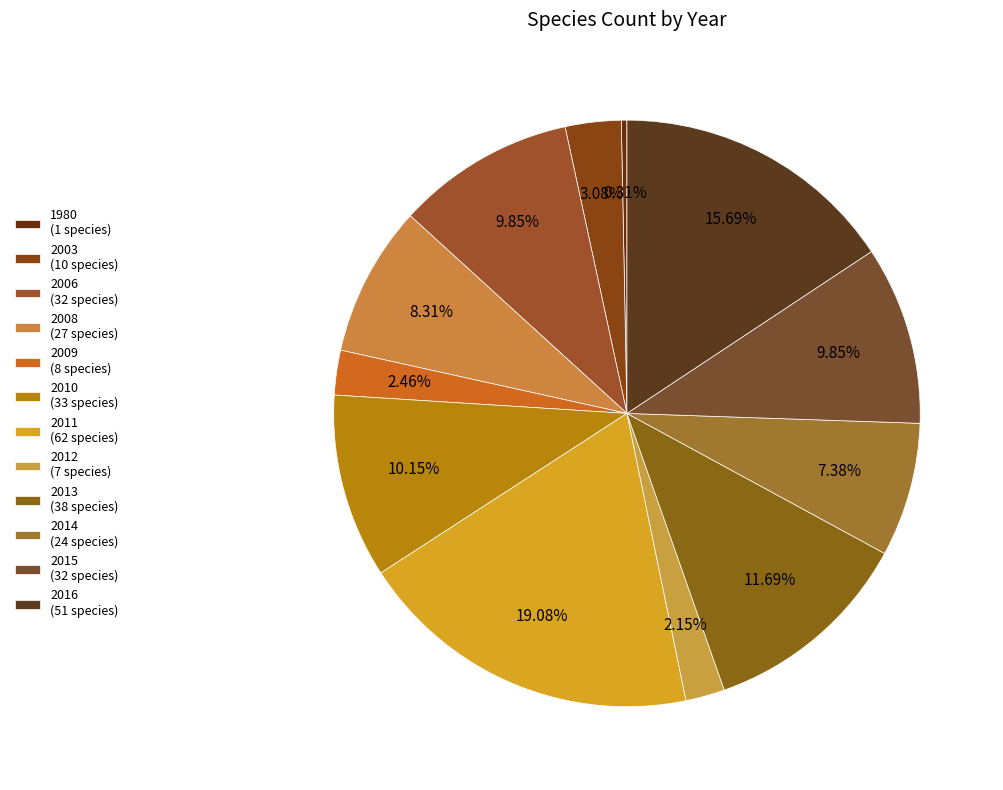

Which has a higher value, 2006 or 2013?

2013